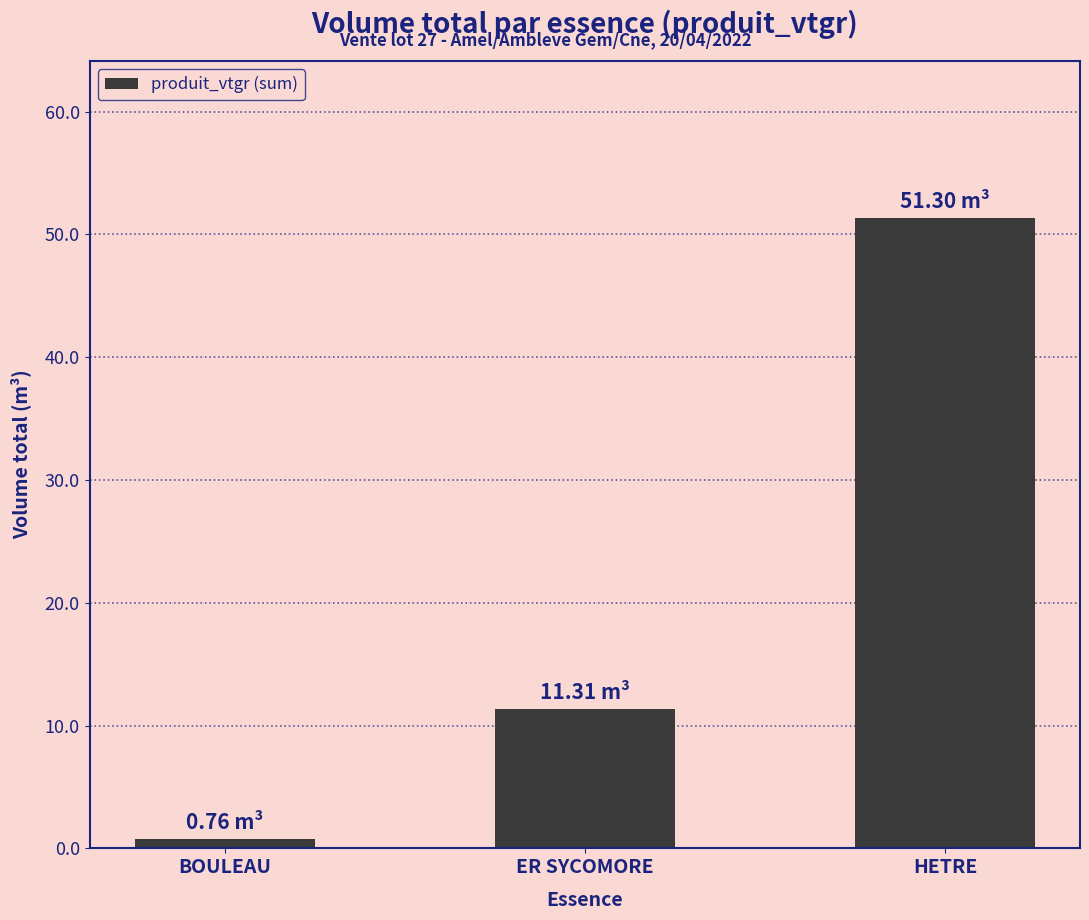

Which category has the highest value across all series?

HETRE